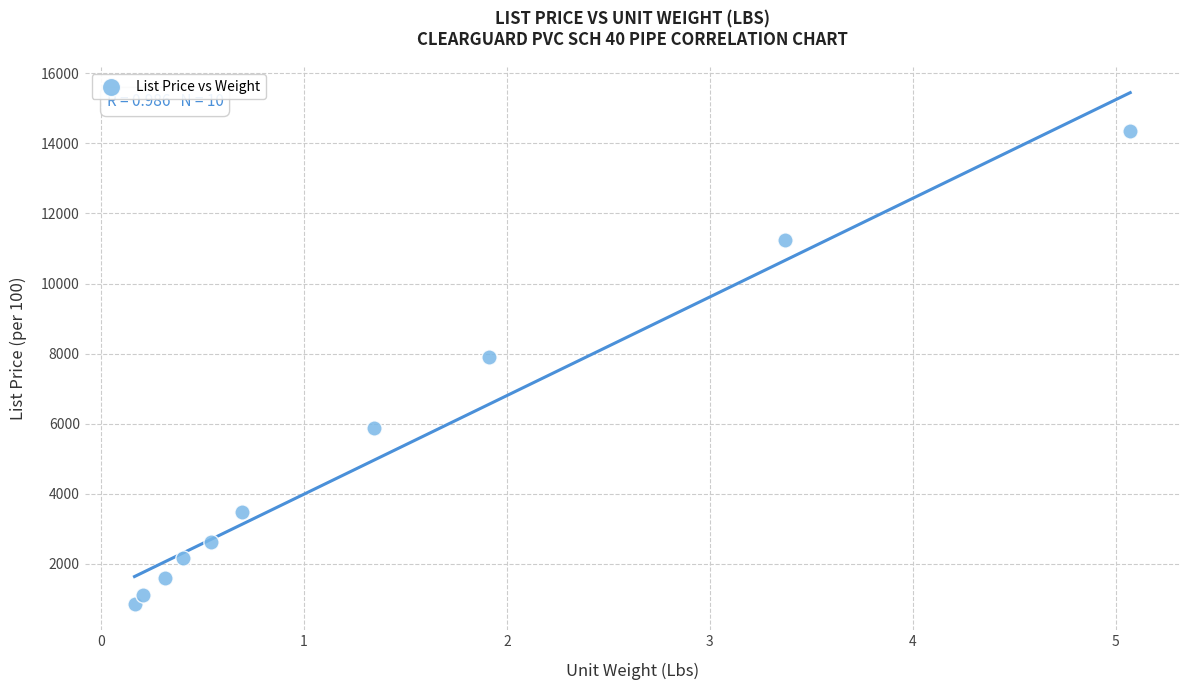

What Y value in the scatter plot is closest to 7599?

7898